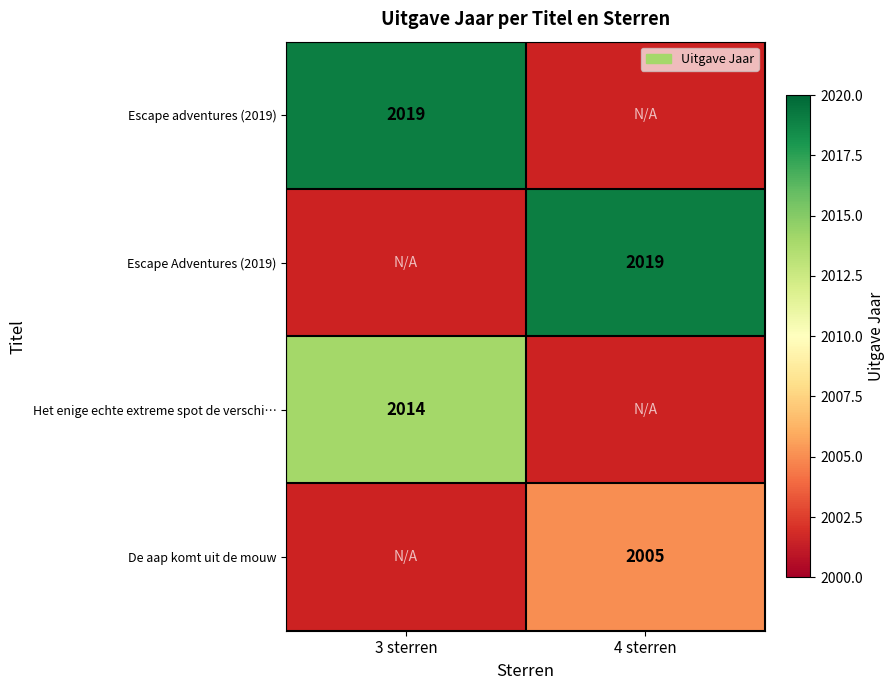

The Het enige echte extreme spot de verschi… series shows 2014 at 3 sterren. True or false?

True